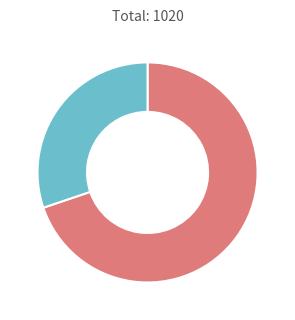

Is there a majority slice in this chart?

Yes